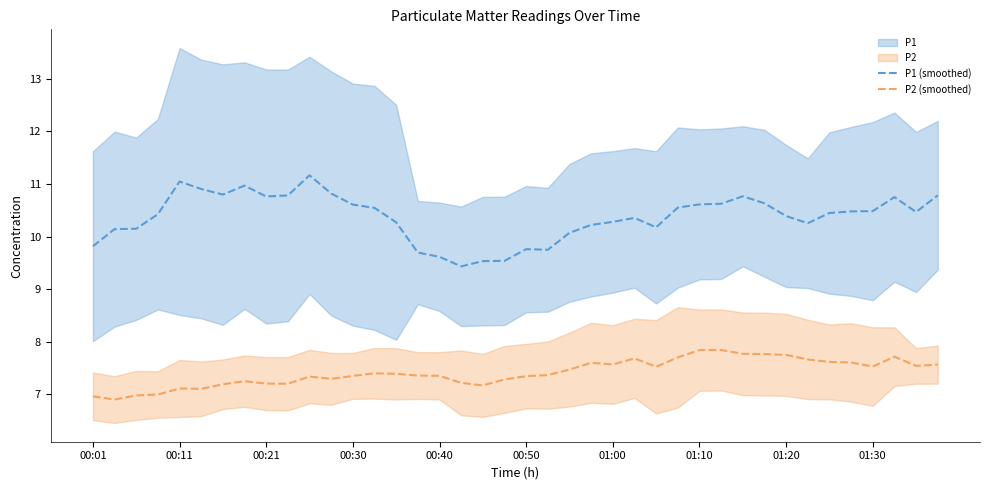

Which series has the widest spread of values?

P1 (smoothed)